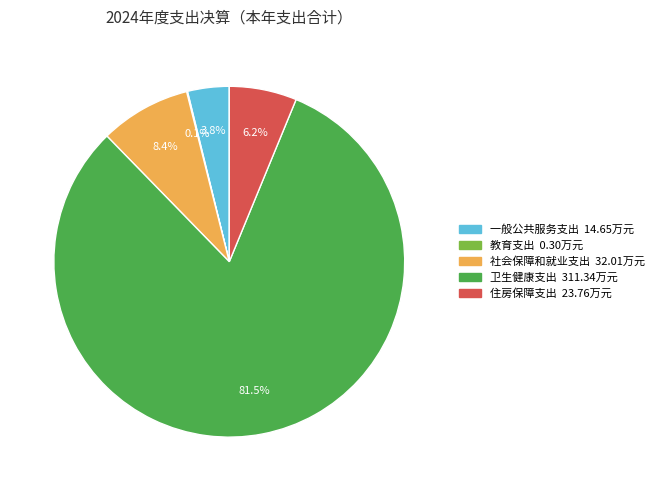

What is the largest slice in the pie chart?

卫生健康支出